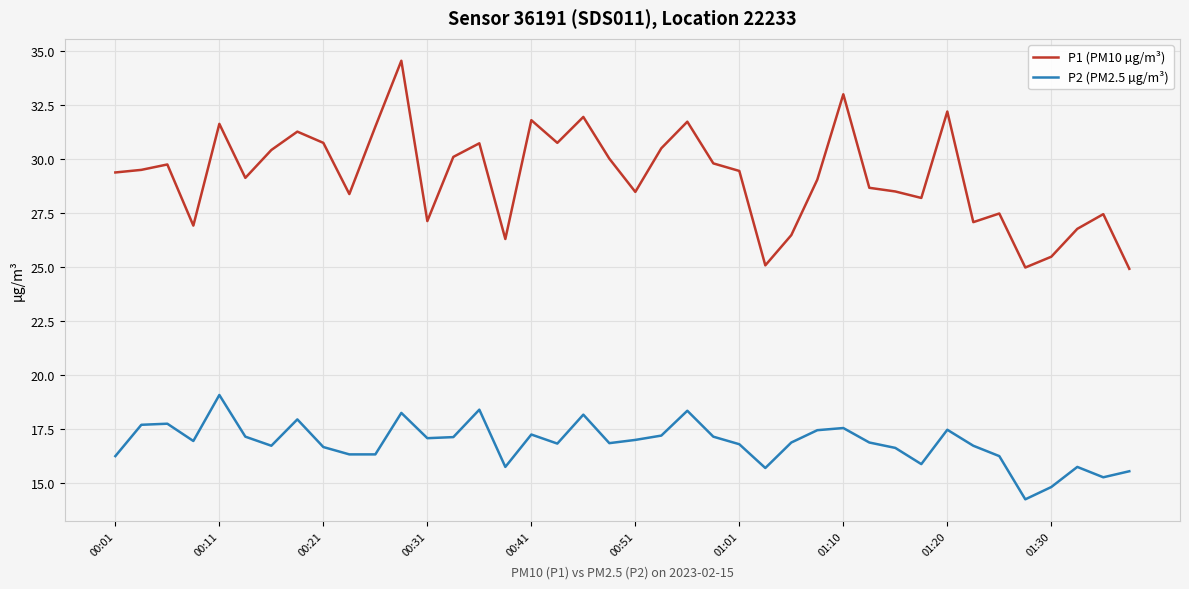

Which series has the largest total across all categories?

P1 (PM10 µg/m³)